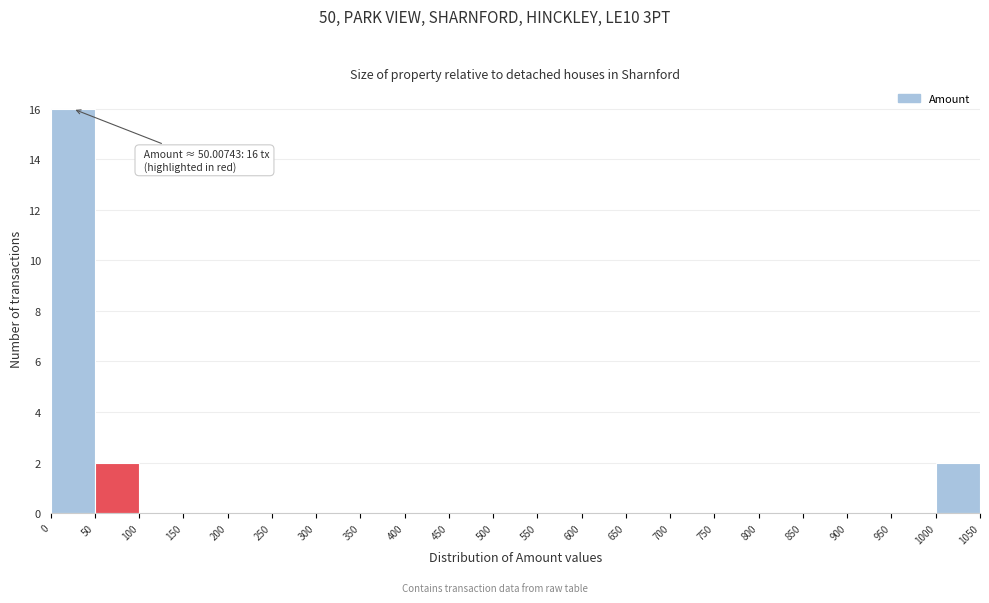

Which range on the x-axis has the tallest bar?

0 to 50